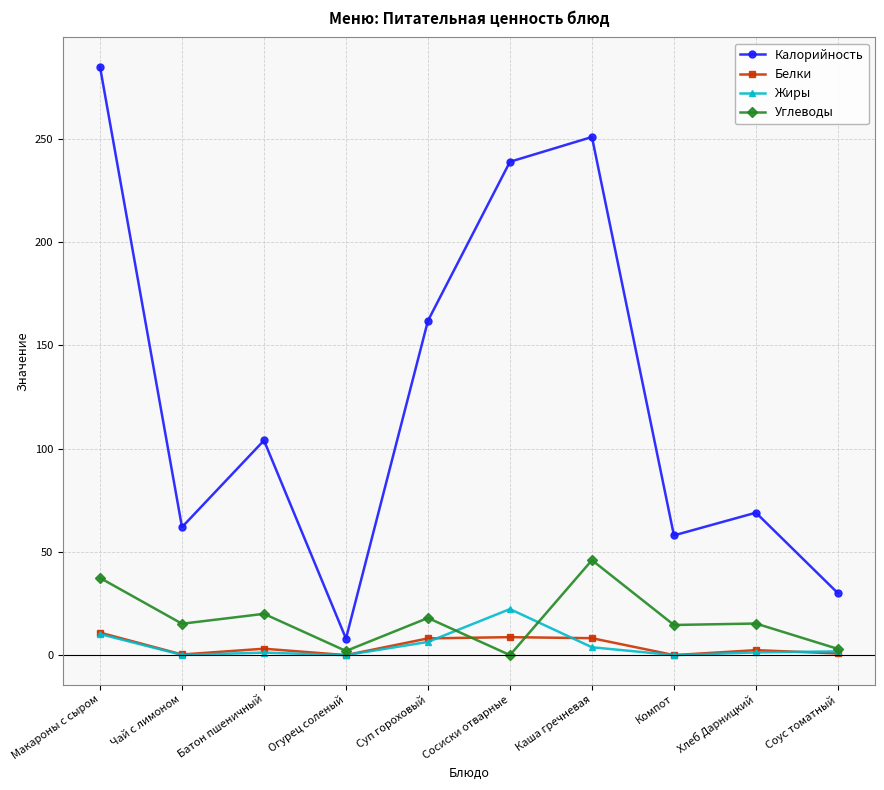

Which series changed the most between Макароны с сыром and Соус томатный?

Калорийность